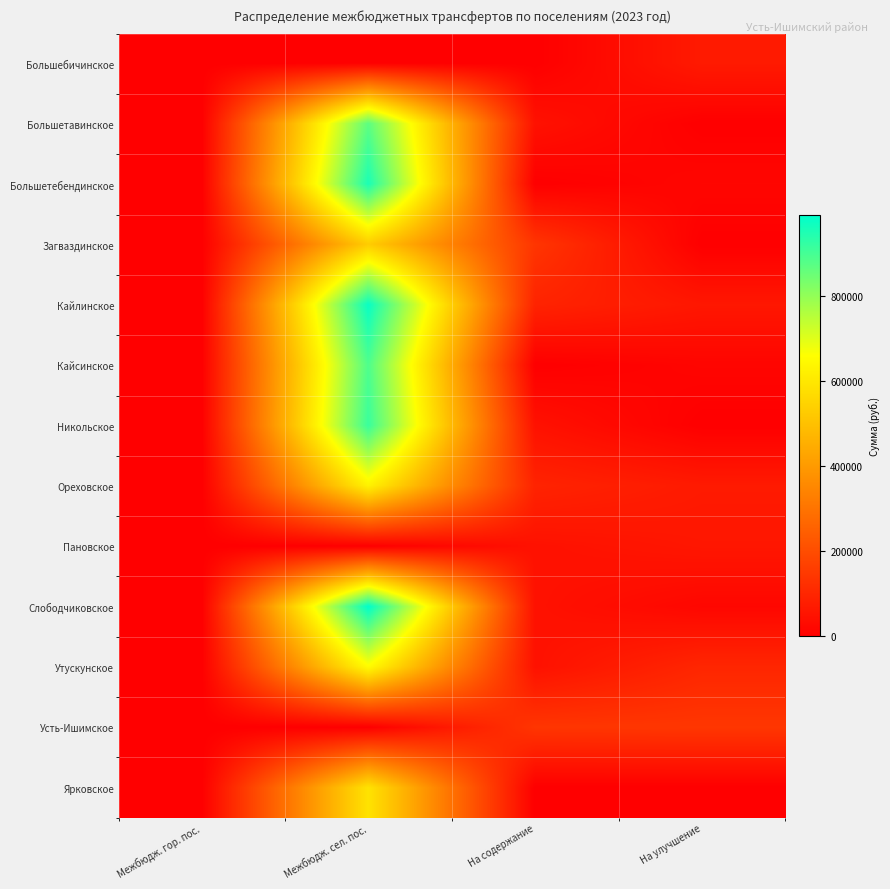

At На улучшение, list the series in order from smallest to largest.

Большетавинское, Загваздинское, Никольское, Ярковское, Кайсинское, Большетебендинское, Слободчиковское, Пановское, Кайлинское, Большебичинское, Ореховское, Утускунское, Усть-Ишимское